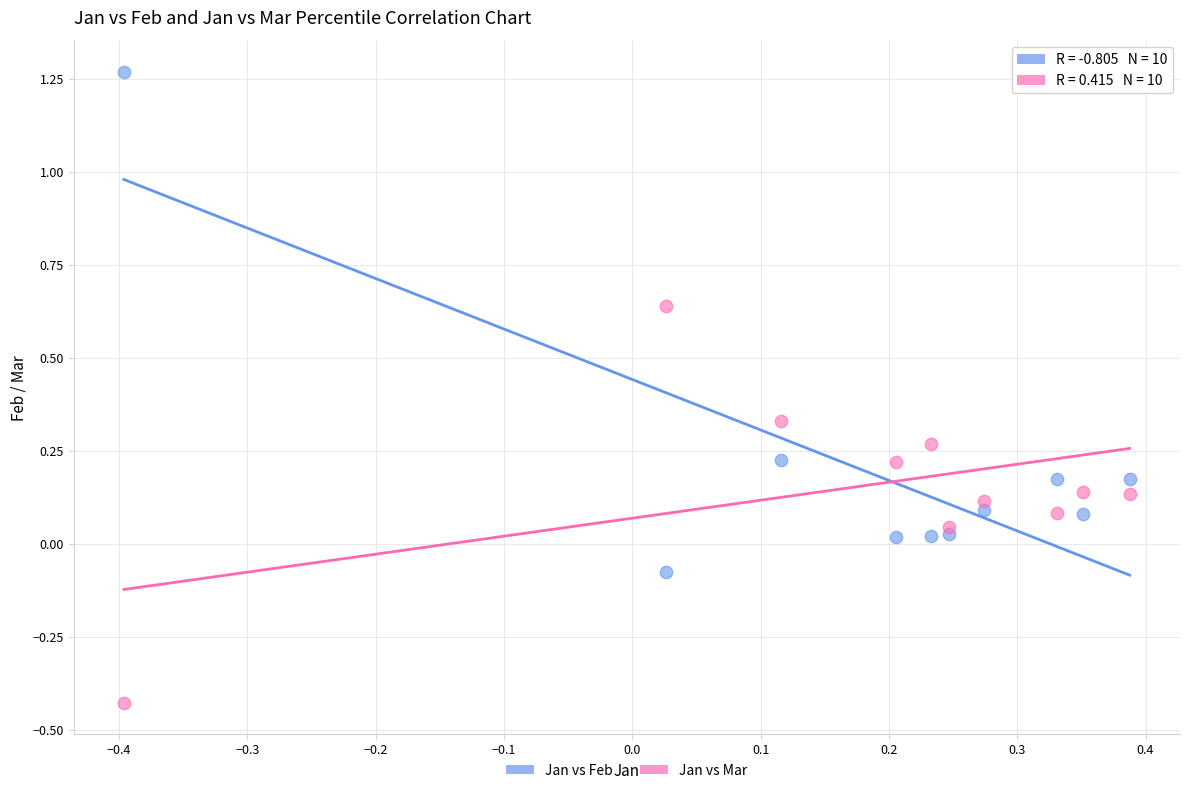

Across all data points, what is the range of X values (max minus min)?

0.8